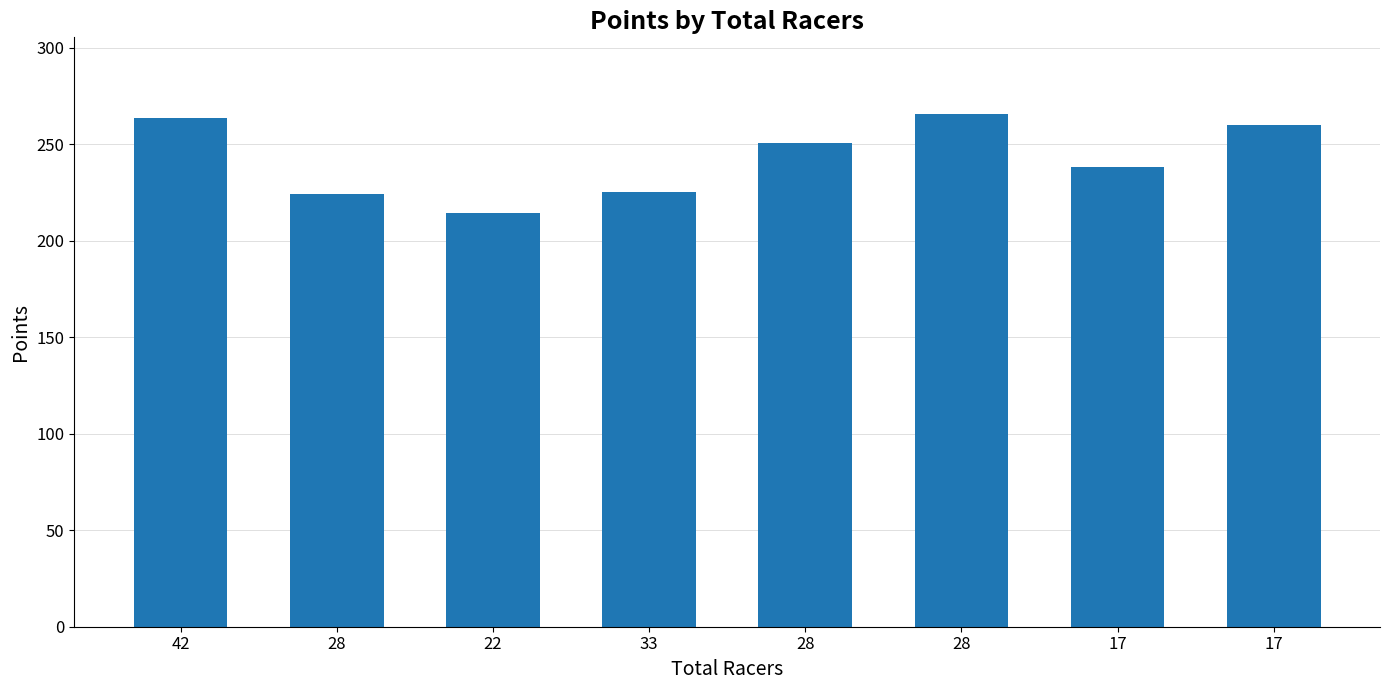

Are the bars horizontal?

No